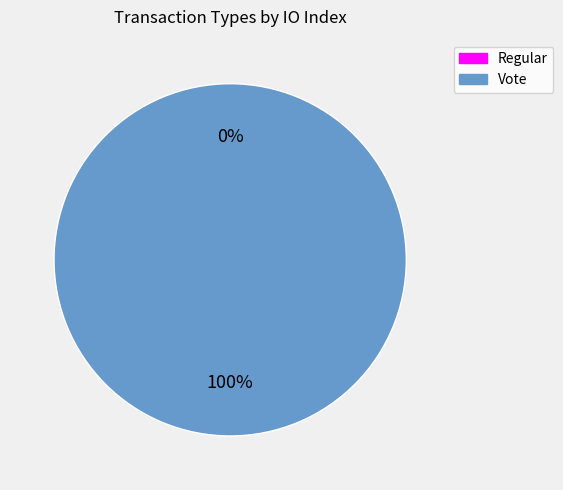

True or false: Vote accounts for 99% of the total.

False